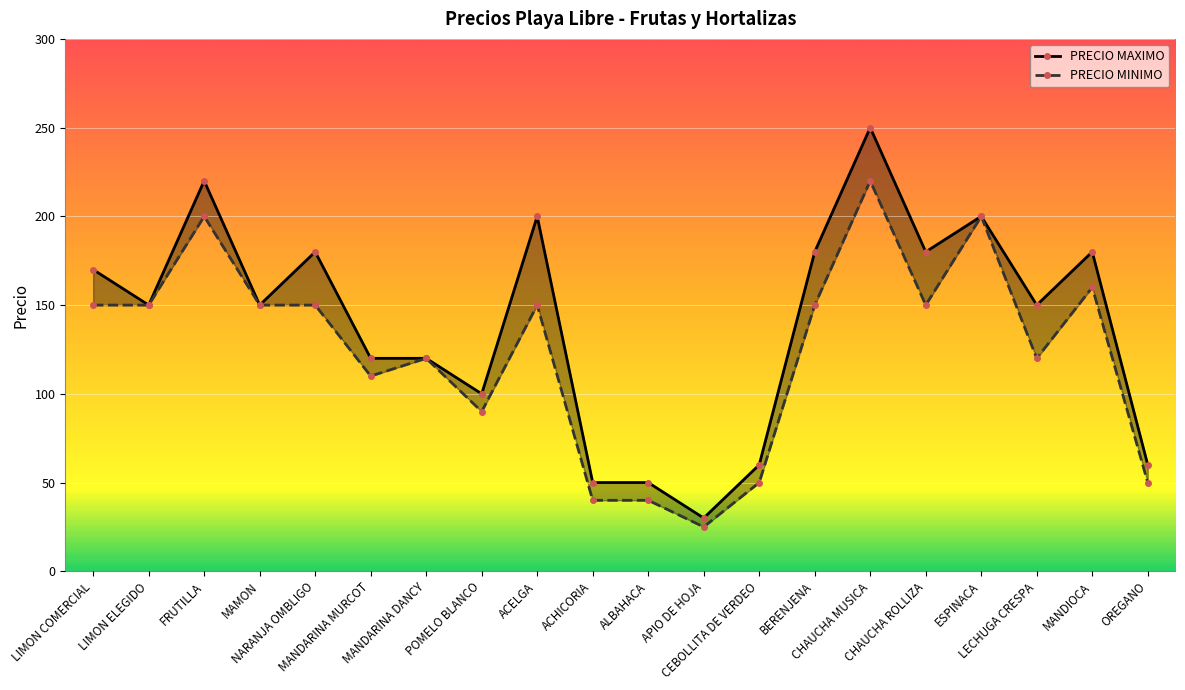

Reading left to right, list all the values displayed in this chart.

PRECIO MAXIMO: LIMON COMERCIAL=170	LIMON ELEGIDO=150	FRUTILLA=220	MAMON=150	NARANJA OMBLIGO=180	MANDARINA MURCOT=120	MANDARINA DANCY=120	POMELO BLANCO=100	ACELGA=200	ACHICORIA=50	ALBAHACA=50	APIO DE HOJA=30	CEBOLLITA DE VERDEO=60	BERENJENA=180	CHAUCHA MUSICA=250	CHAUCHA ROLLIZA=180	ESPINACA=200	LECHUGA CRESPA=150	MANDIOCA=180	OREGANO=60
PRECIO MINIMO: LIMON COMERCIAL=150	LIMON ELEGIDO=150	FRUTILLA=200	MAMON=150	NARANJA OMBLIGO=150	MANDARINA MURCOT=110	MANDARINA DANCY=120	POMELO BLANCO=90	ACELGA=150	ACHICORIA=40	ALBAHACA=40	APIO DE HOJA=25	CEBOLLITA DE VERDEO=50	BERENJENA=150	CHAUCHA MUSICA=220	CHAUCHA ROLLIZA=150	ESPINACA=200	LECHUGA CRESPA=120	MANDIOCA=160	OREGANO=50